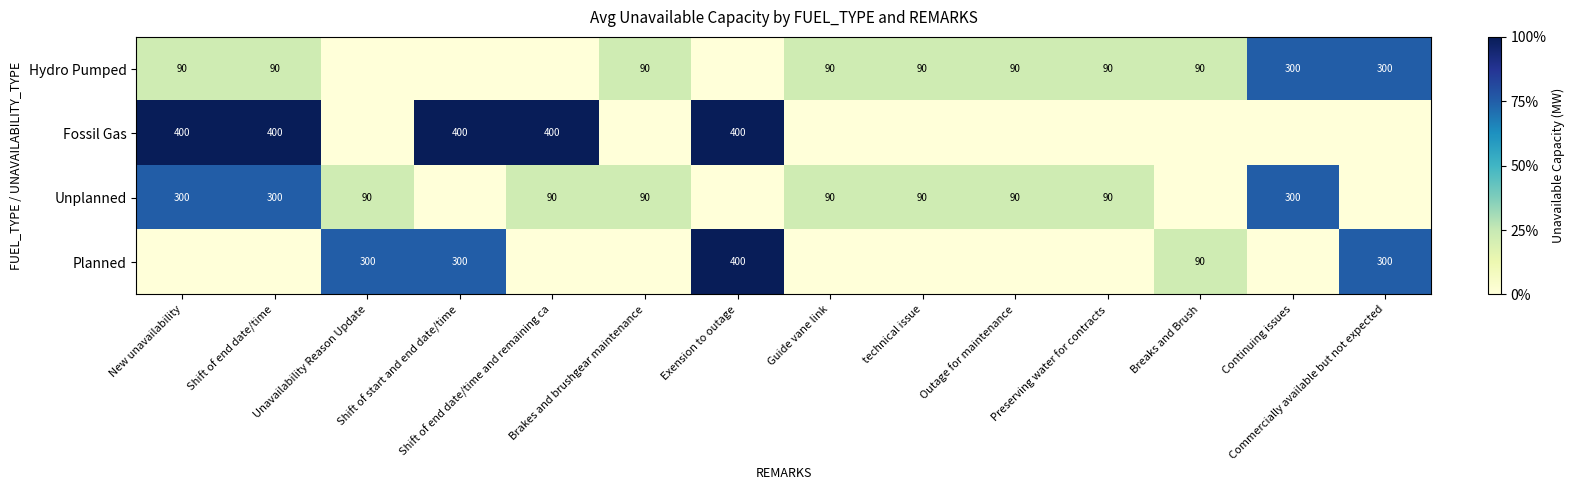

What is the spread (max minus min) of values at Brakes and brushgear maintenance?

90